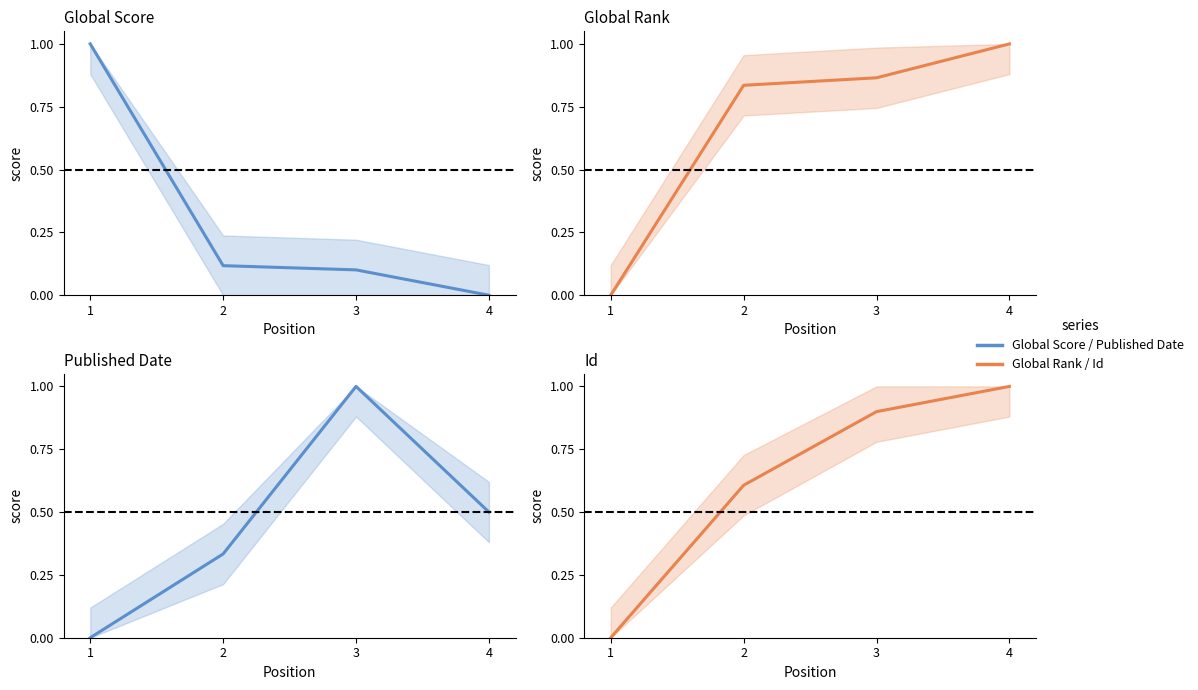

What is the value of the Global Rank point at the 4th from the left?

1.0